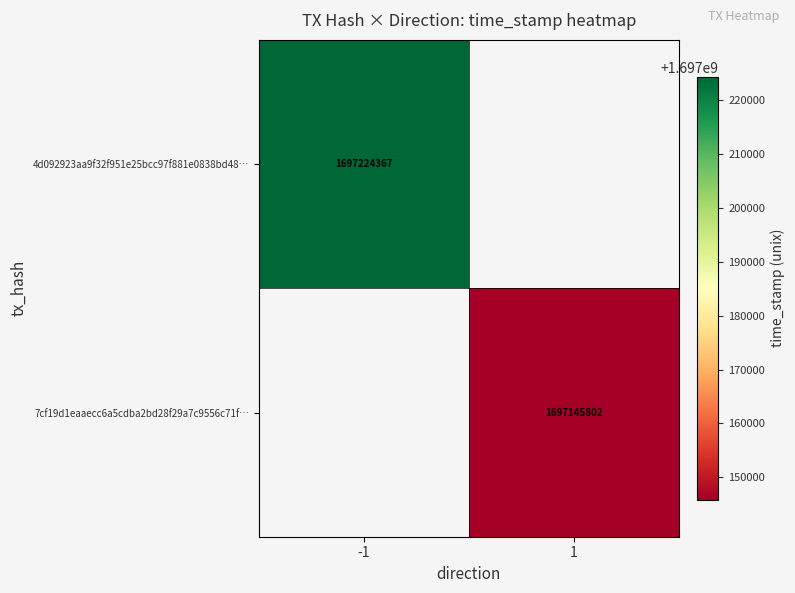

The 4d092923aa9f32f951e25bcc97f881e0838bd48… series shows 2834439367 at -1. True or false?

False